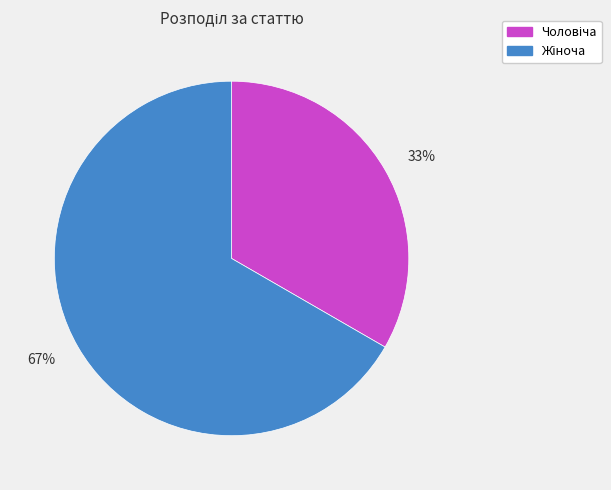

To the nearest percent, what is the average slice percentage?

50%